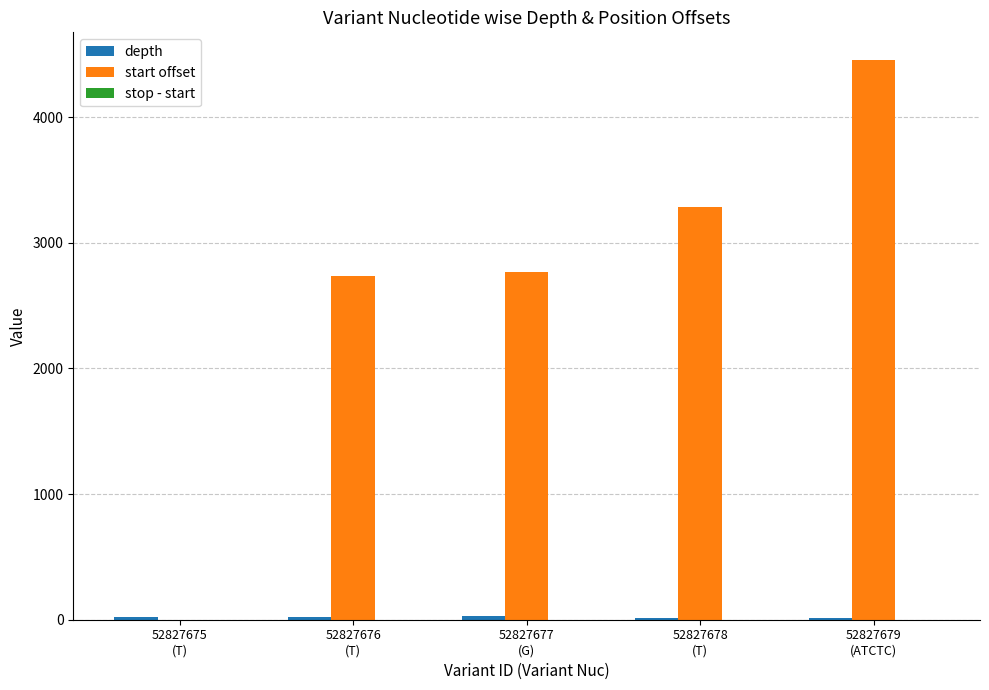

Which series has the largest total across all categories?

start offset